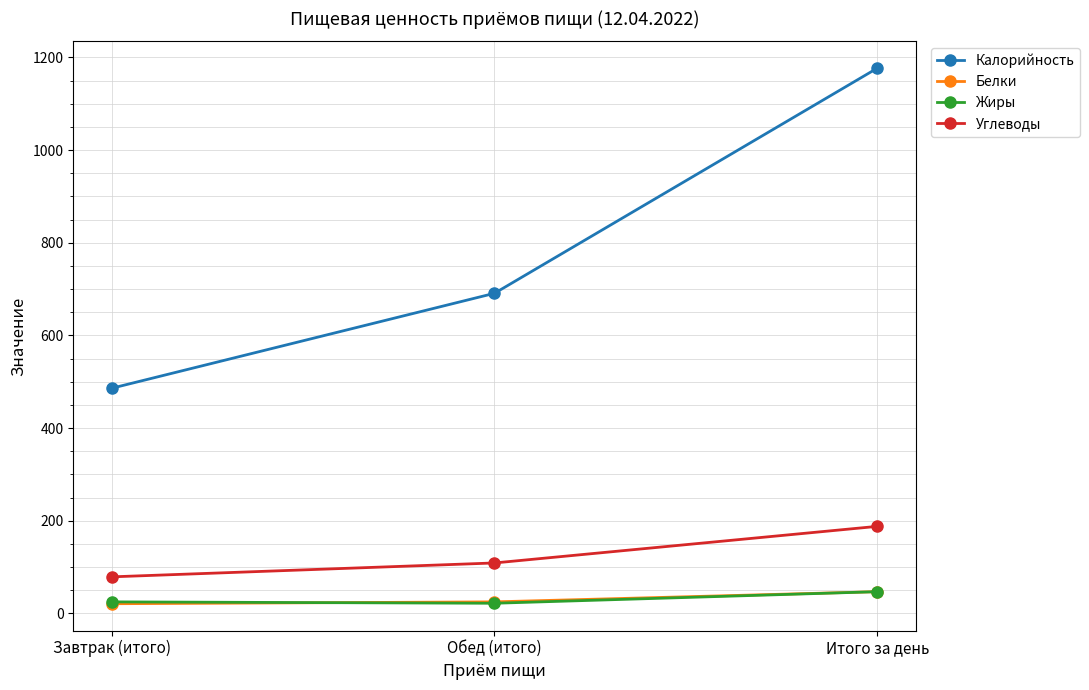

At which label is Углеводы closest to 133?

Обед (итого)